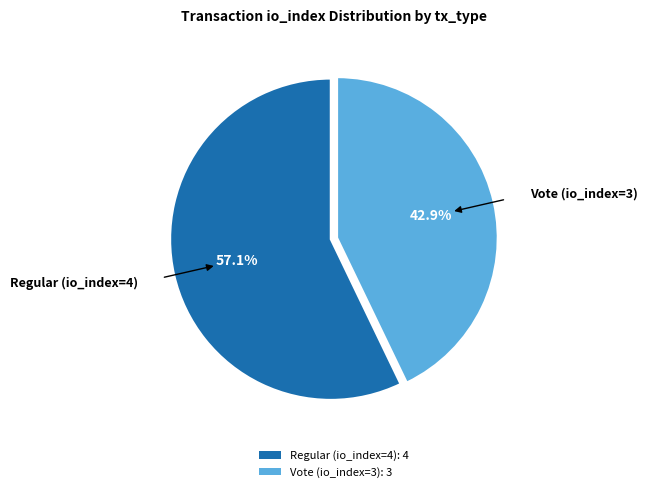

Which category accounts for the majority?

Regular (io_index=4)